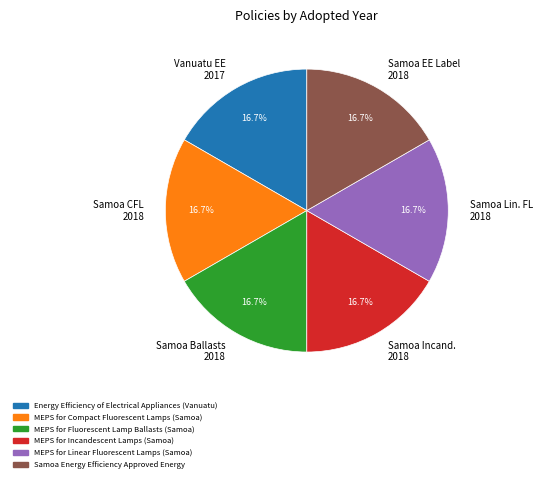

Does any single category account for the majority?

No